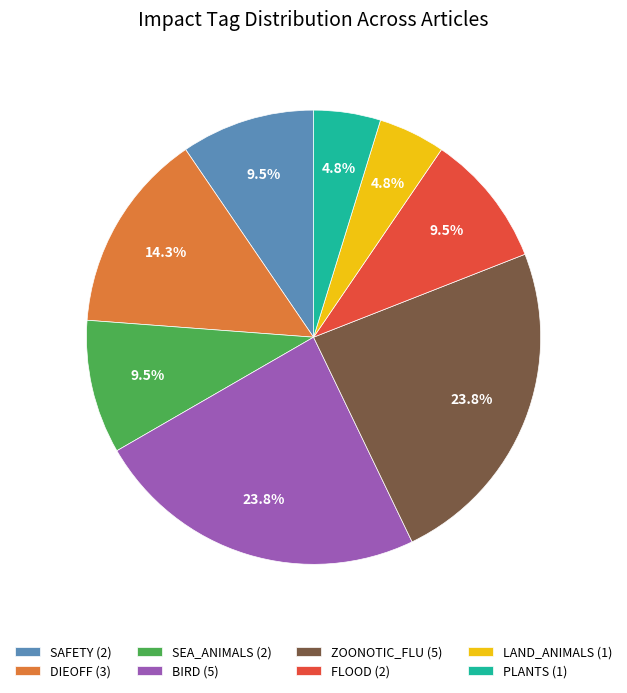

To the nearest percent, what is the difference between the largest and smallest slice percentages?

19%